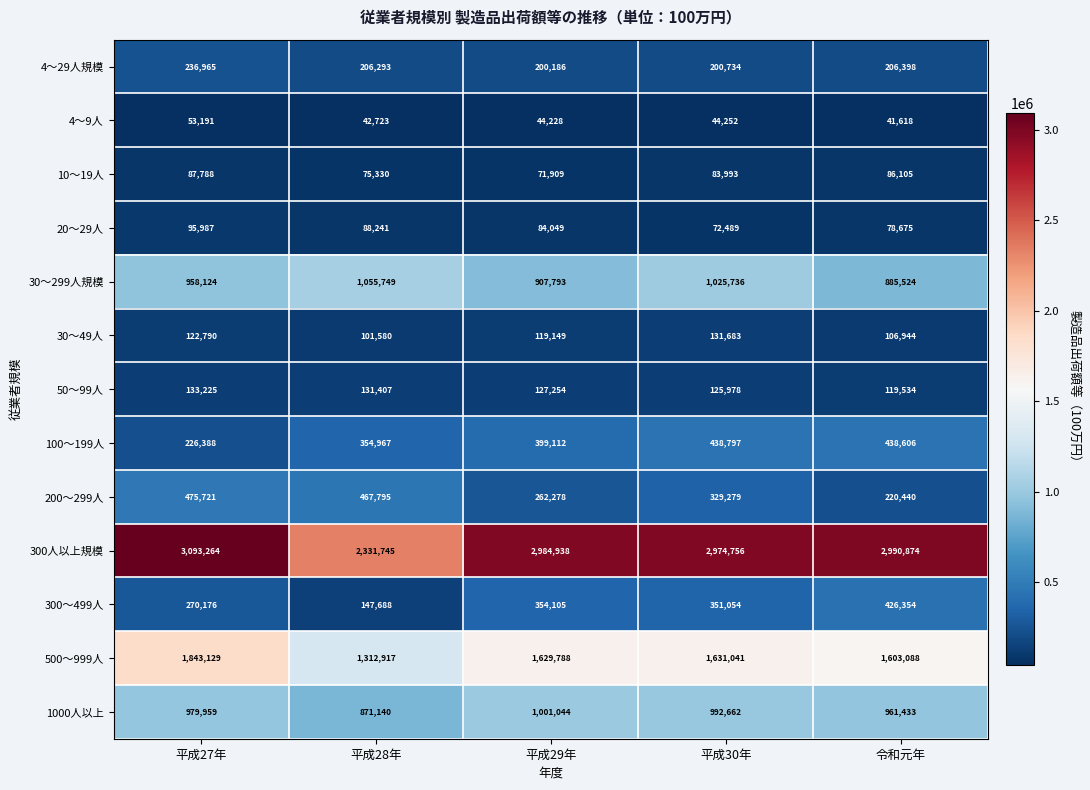

What is the difference between the highest and lowest values at 平成28年?

2289022